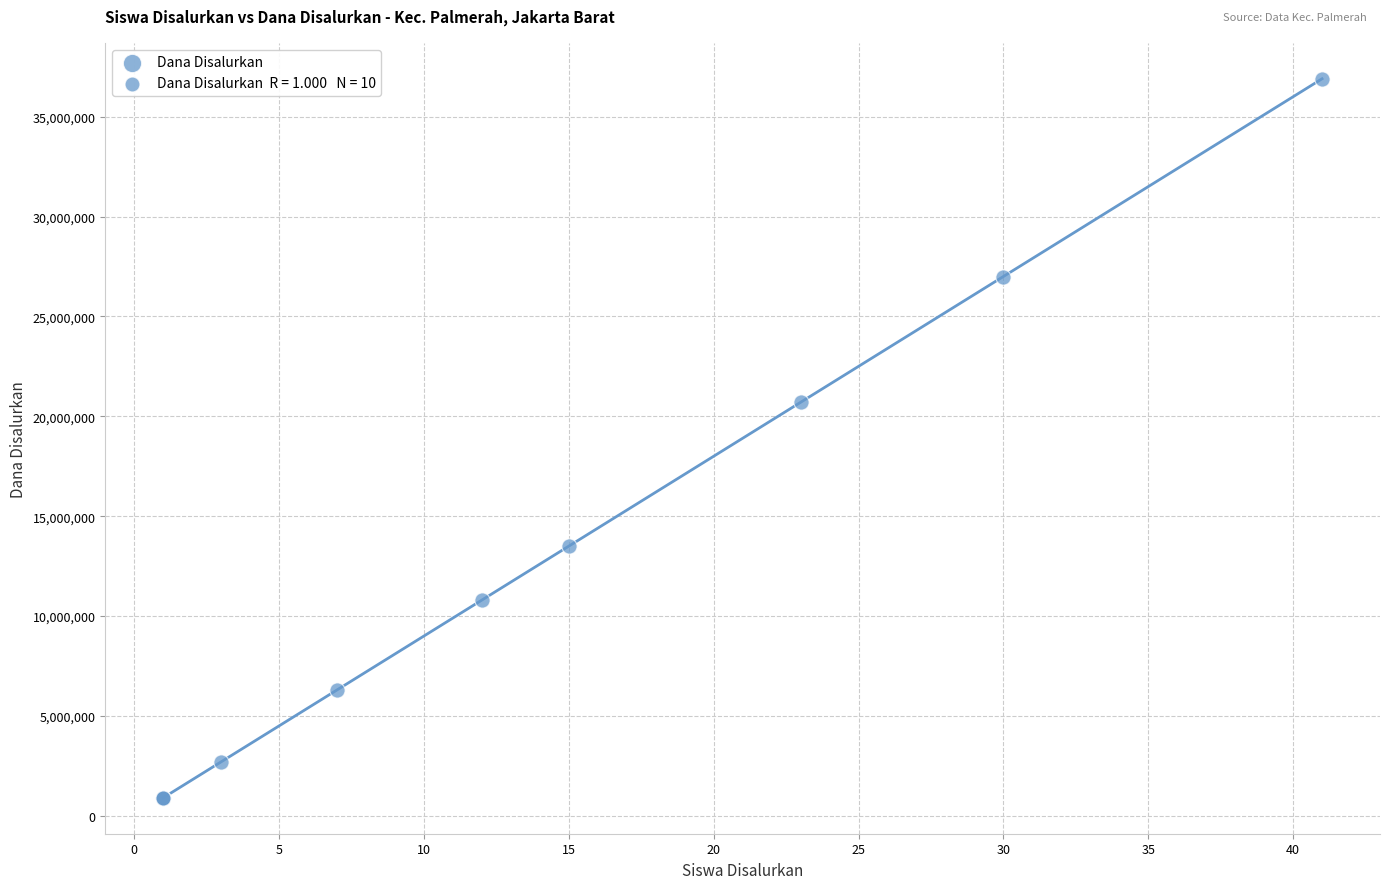

What Y value in the scatter plot is closest to 18900000?

20700000